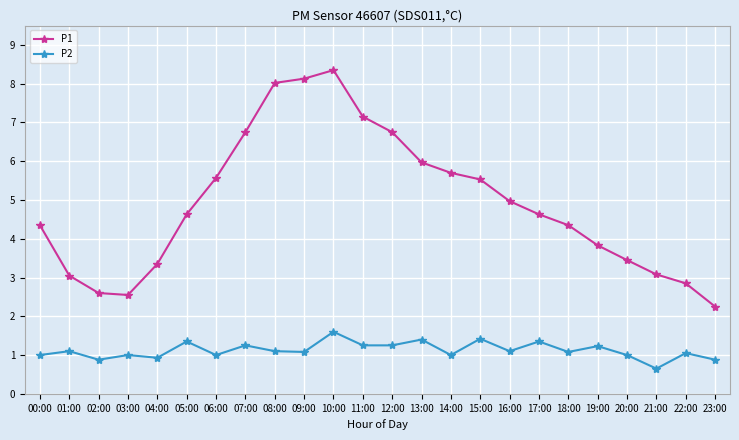

At which category is the sum across all series the highest?

10:00